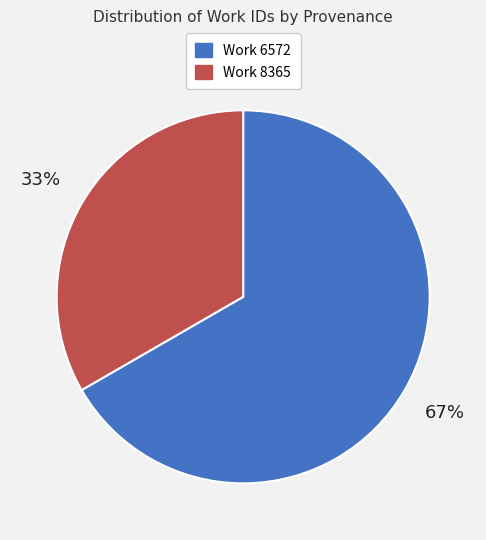

Count the number of slices in the pie.

2